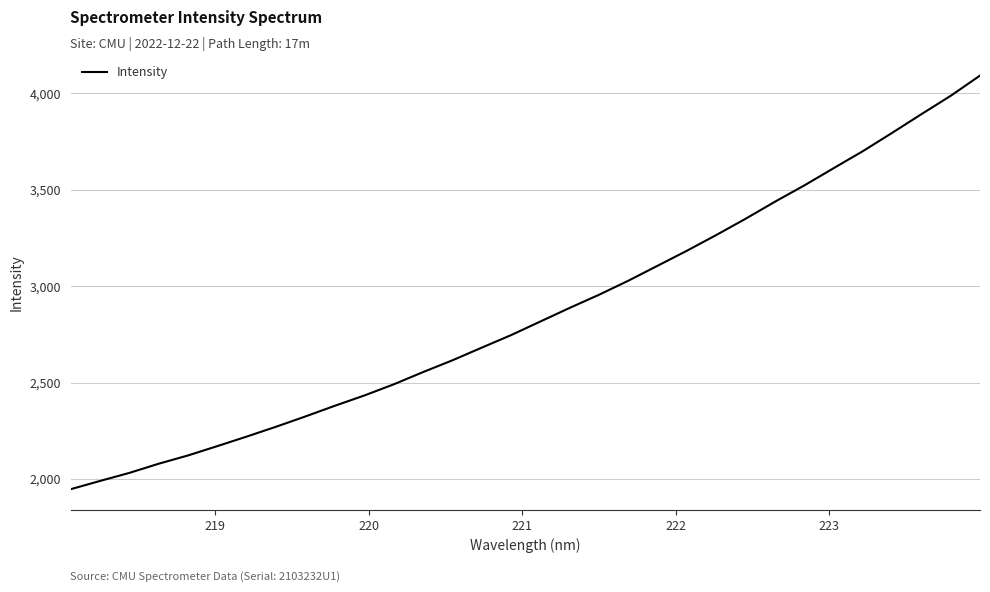

What is the difference between the maximum and minimum values?

2145.0